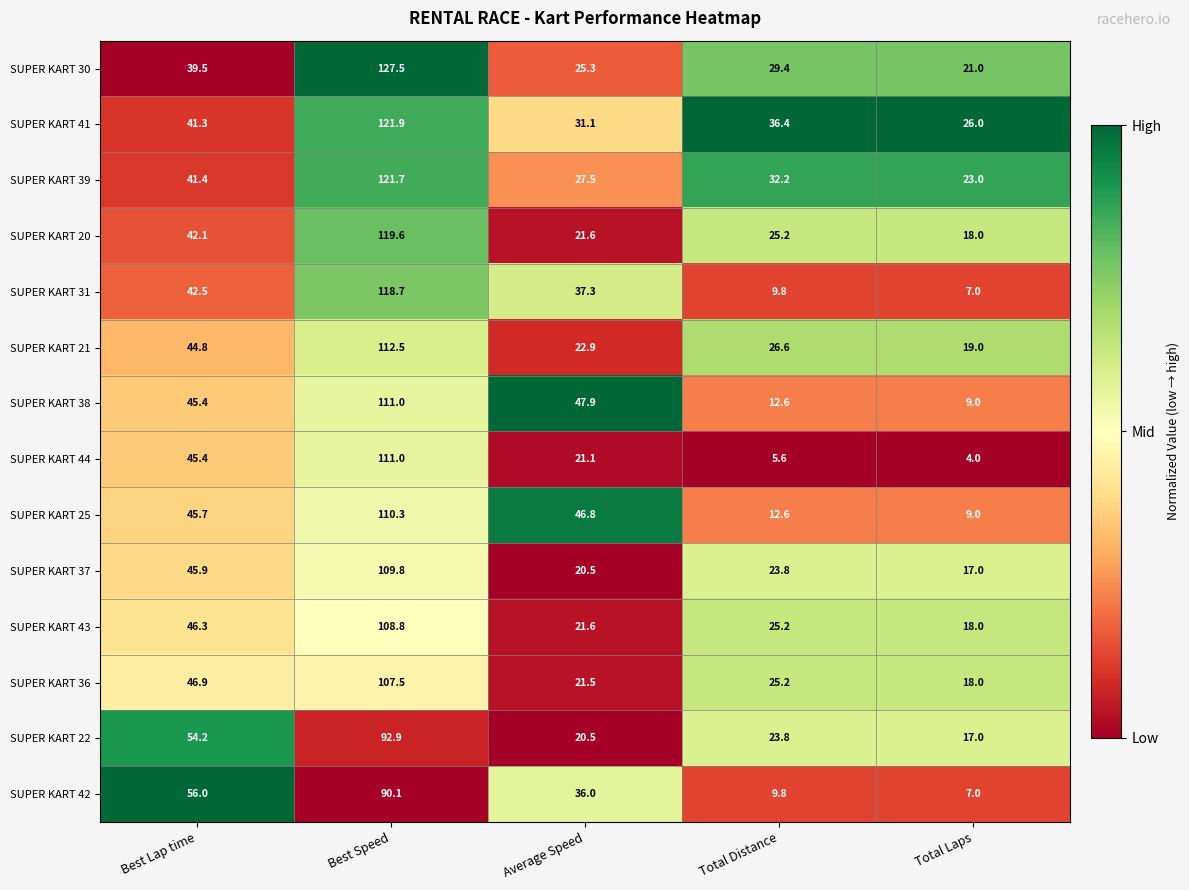

What is the maximum value shown in the chart?

127.5